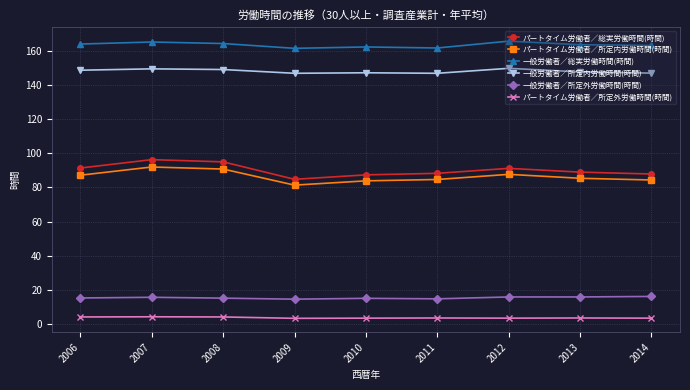

Is the value of パートタイム労働者／総実労働時間(時間) at 2010 greater than the value of 一般労働者／所定内労働時間(時間) at 2014?

No